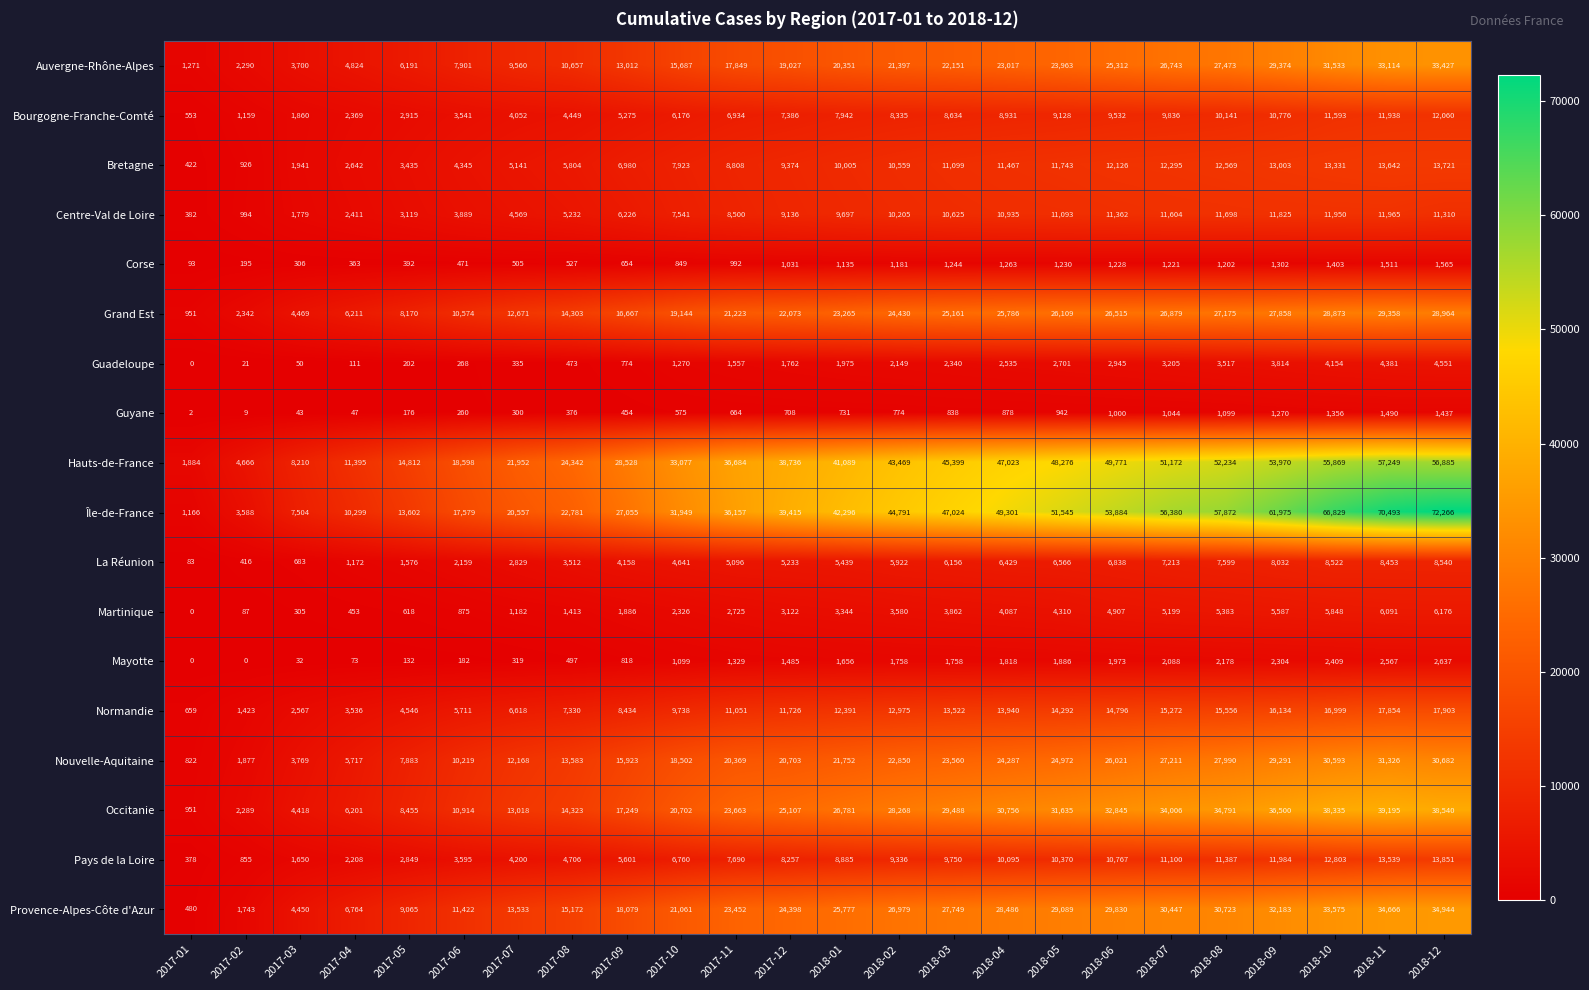

How many categories are shown in the chart?

24